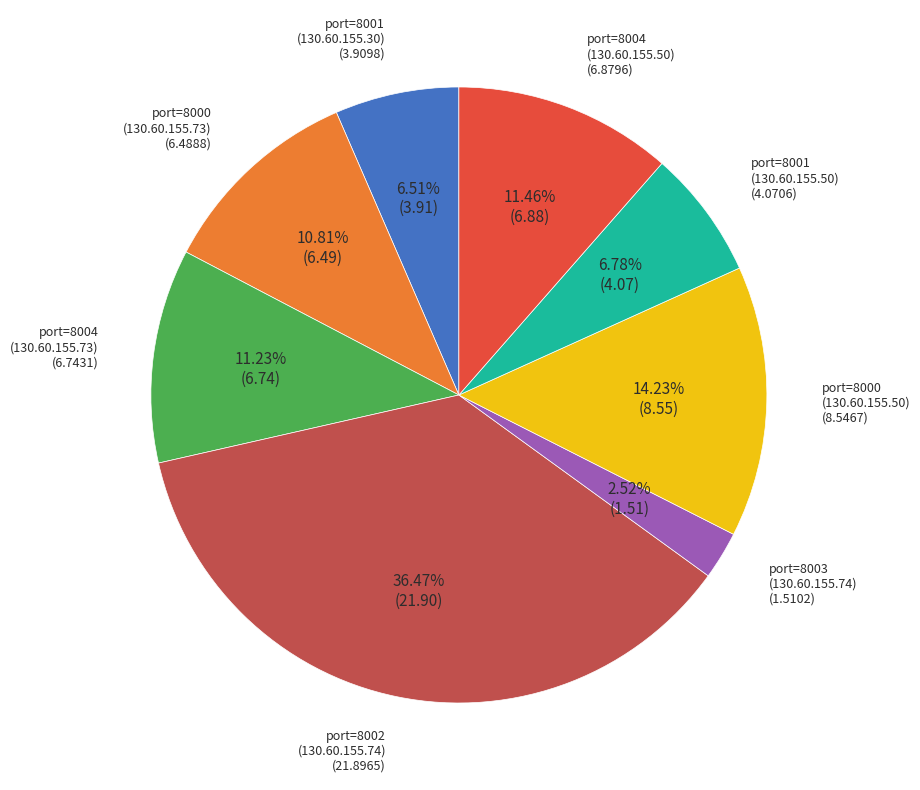

Does any single category account for the majority?

No